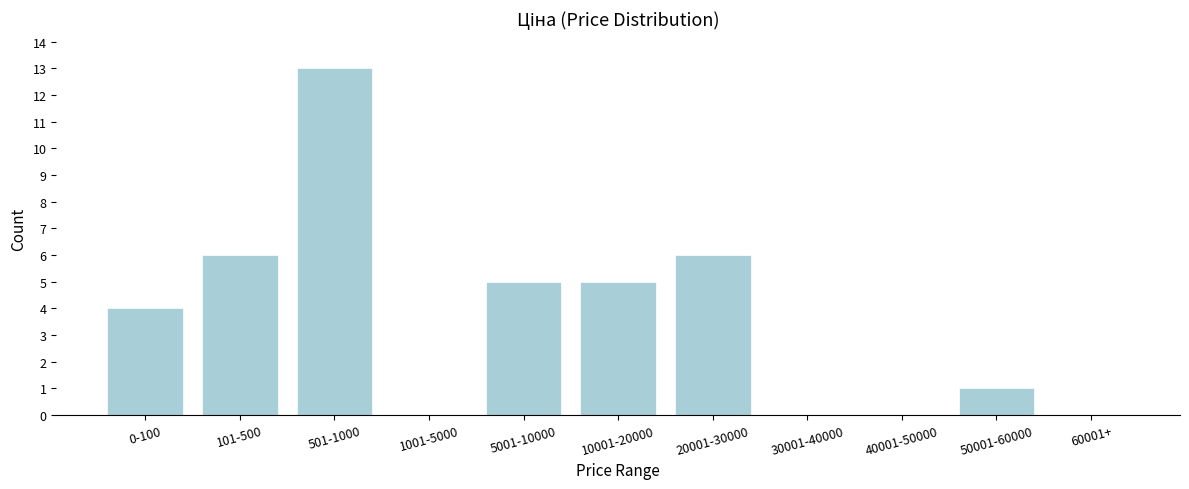

True or false: the data shows -5 at 60001+.

False